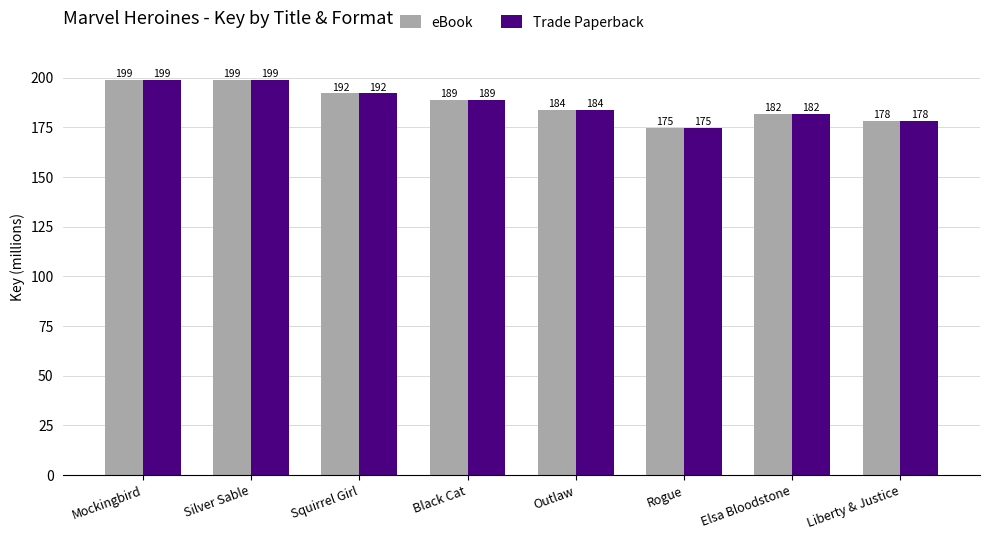

What is the label of the 8th bar from the right?

Mockingbird